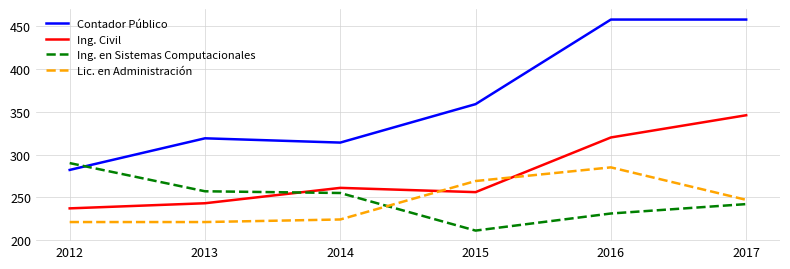

Is this an area chart (filled region under the line)?

No